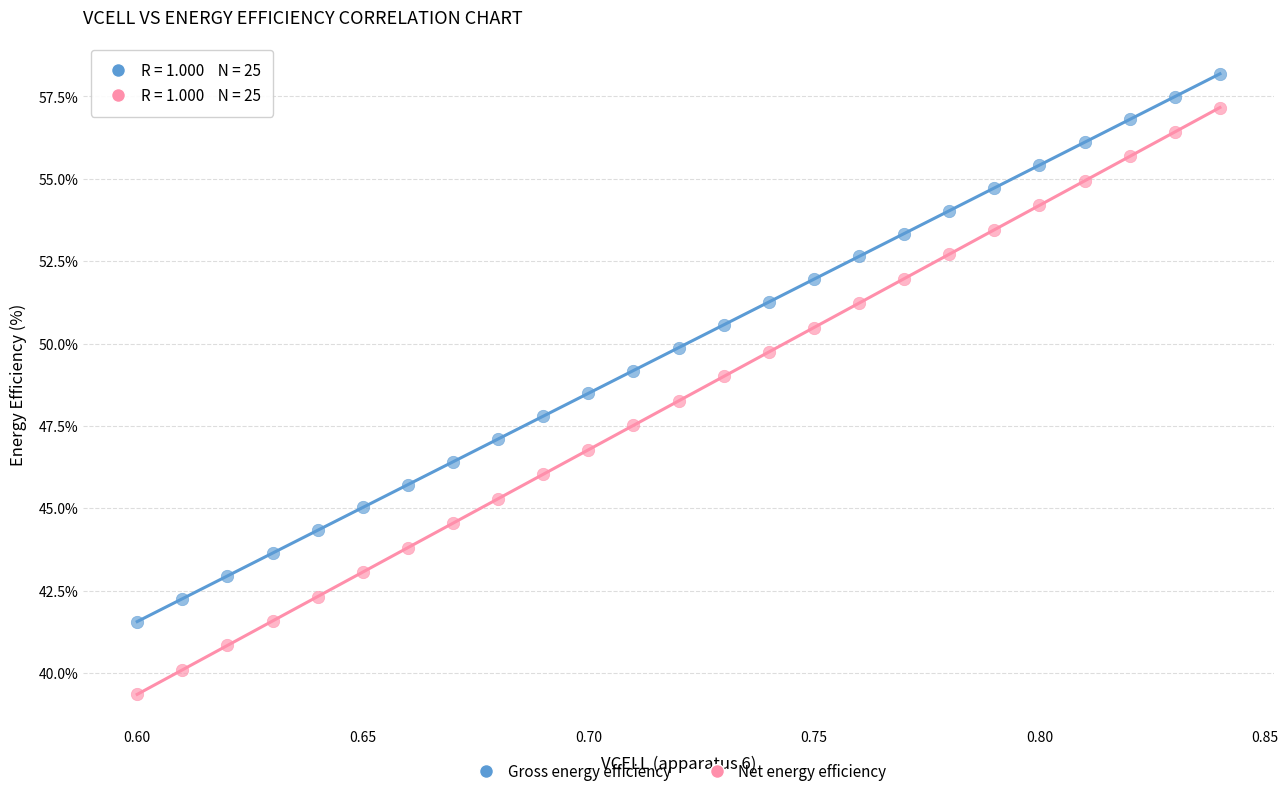

Which series reaches the maximum Y coordinate?

Gross energy efficiency